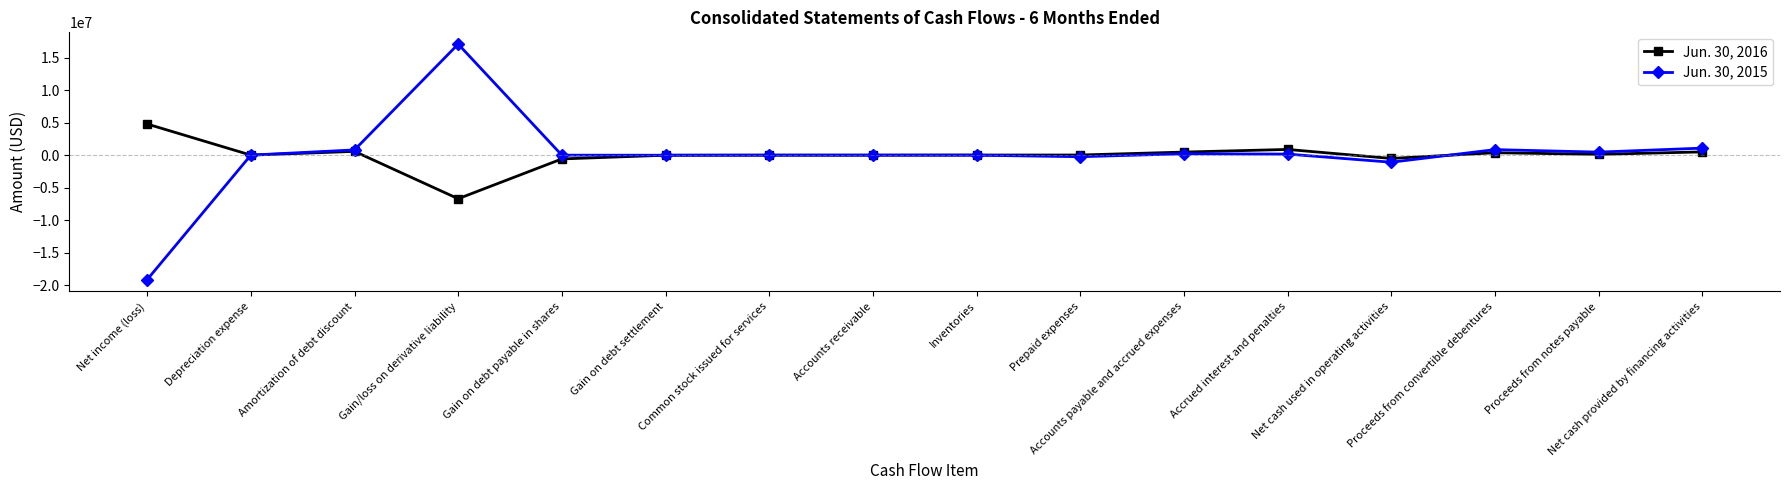

The value of Jun. 30, 2016 at Accounts receivable is -2990. True or false?

True